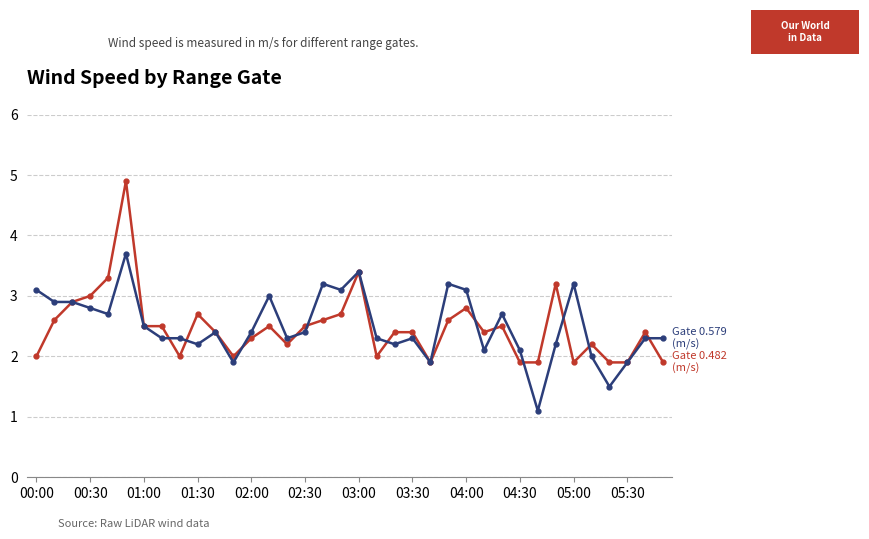

What is the smallest value displayed?

1.1